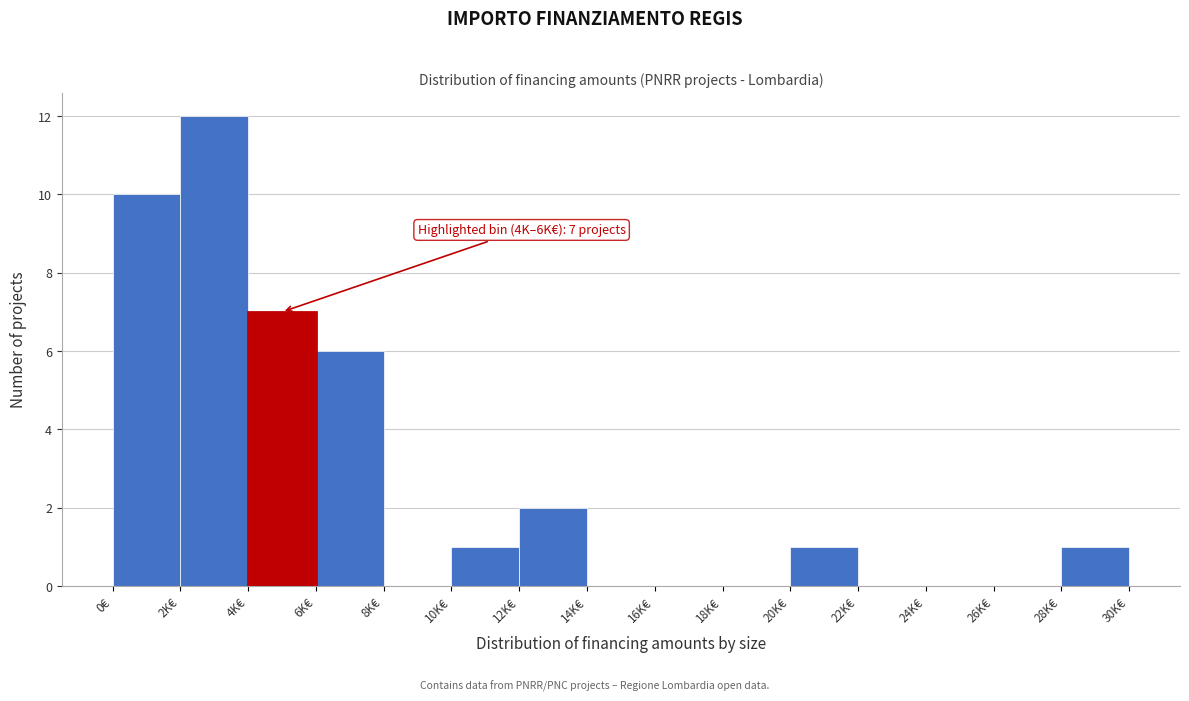

Reading right to left, what are all the values shown in this chart?

28K€=1	26K€=0	24K€=0	22K€=0	20K€=1	18K€=0	16K€=0	14K€=0	12K€=2	10K€=1	8K€=0	6K€=6	4K€=7	2K€=12	0€=10